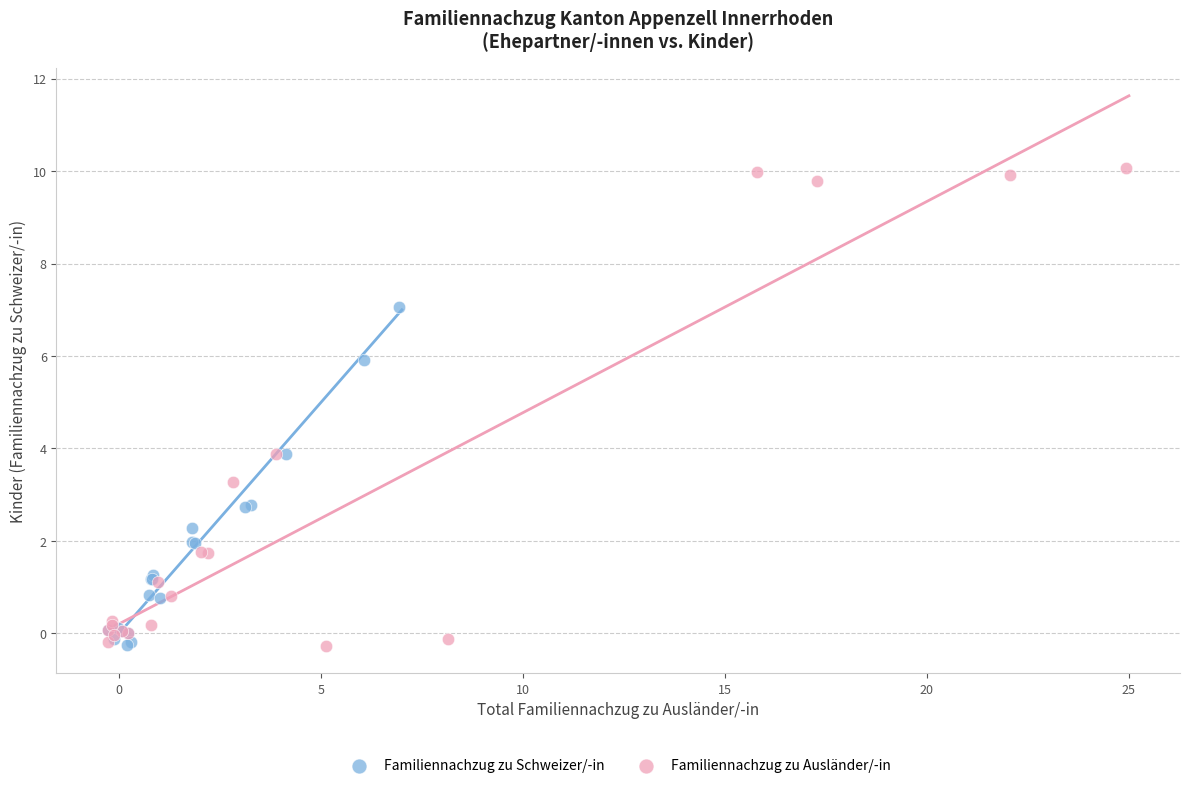

Which series has the widest spread of Y values?

Familiennachzug zu Ausländer/-in